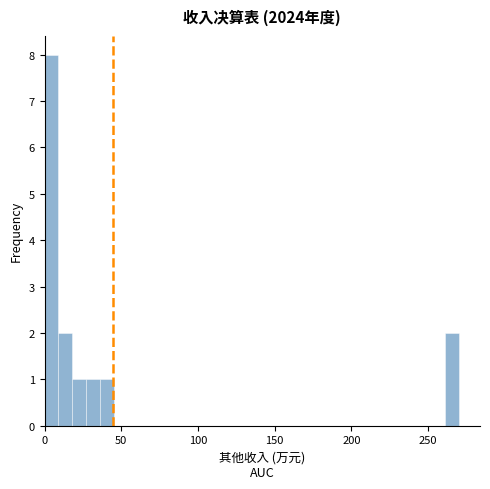

Around what value on the x-axis is the tallest bar? Give the approximate position of its centre, as read against the axis.

5